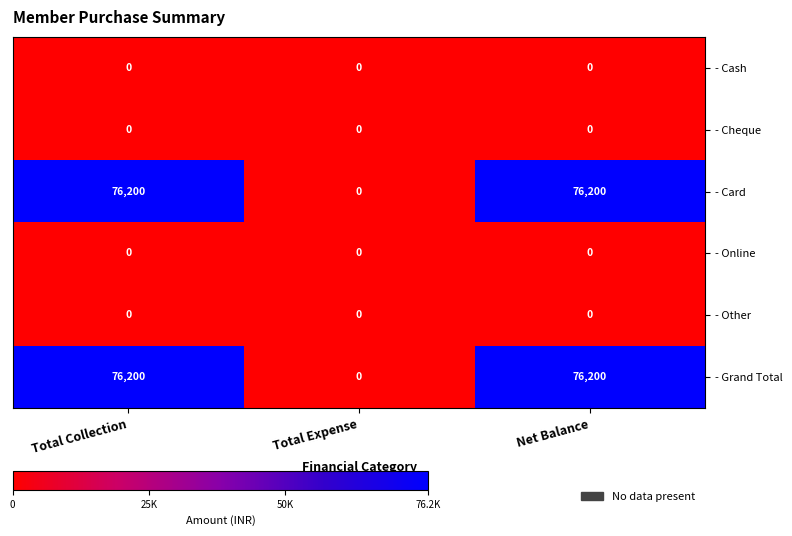

Reading right to left, transcribe all the data shown in this chart.

- Cash: Net Balance=0	Total Expense=0	Total Collection=0
- Cheque: Net Balance=0	Total Expense=0	Total Collection=0
- Card: Net Balance=76200	Total Expense=0	Total Collection=76200
- Online: Net Balance=0	Total Expense=0	Total Collection=0
- Other: Net Balance=0	Total Expense=0	Total Collection=0
- Grand Total: Net Balance=76200	Total Expense=0	Total Collection=76200